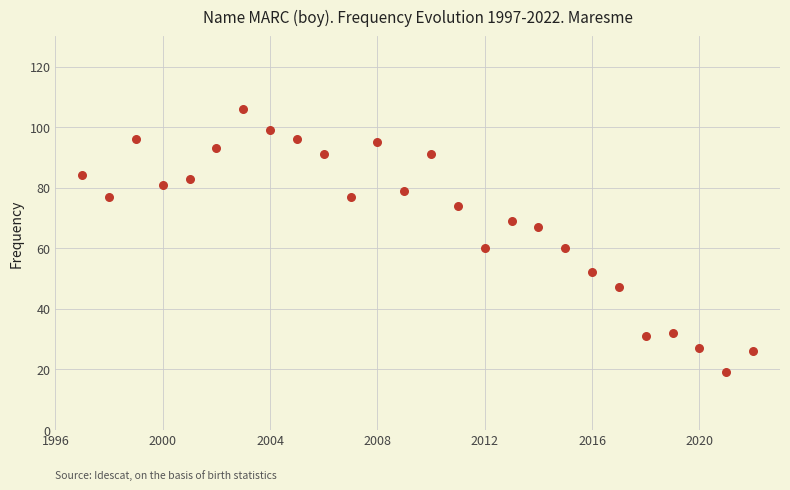

What is the range of X values (max minus min)?

25